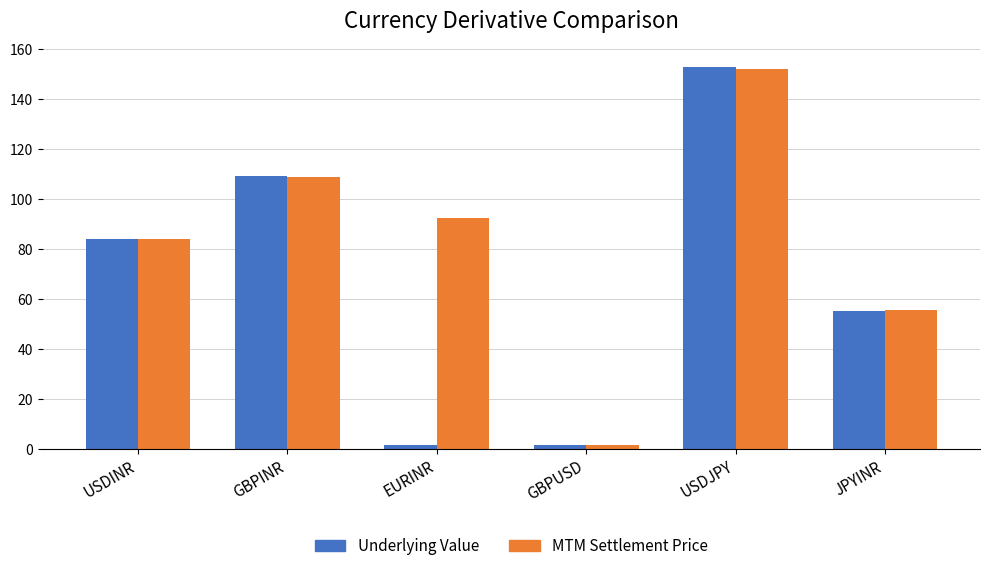

Rank the series by their average value, from highest to lowest.

MTM Settlement Price, Underlying Value